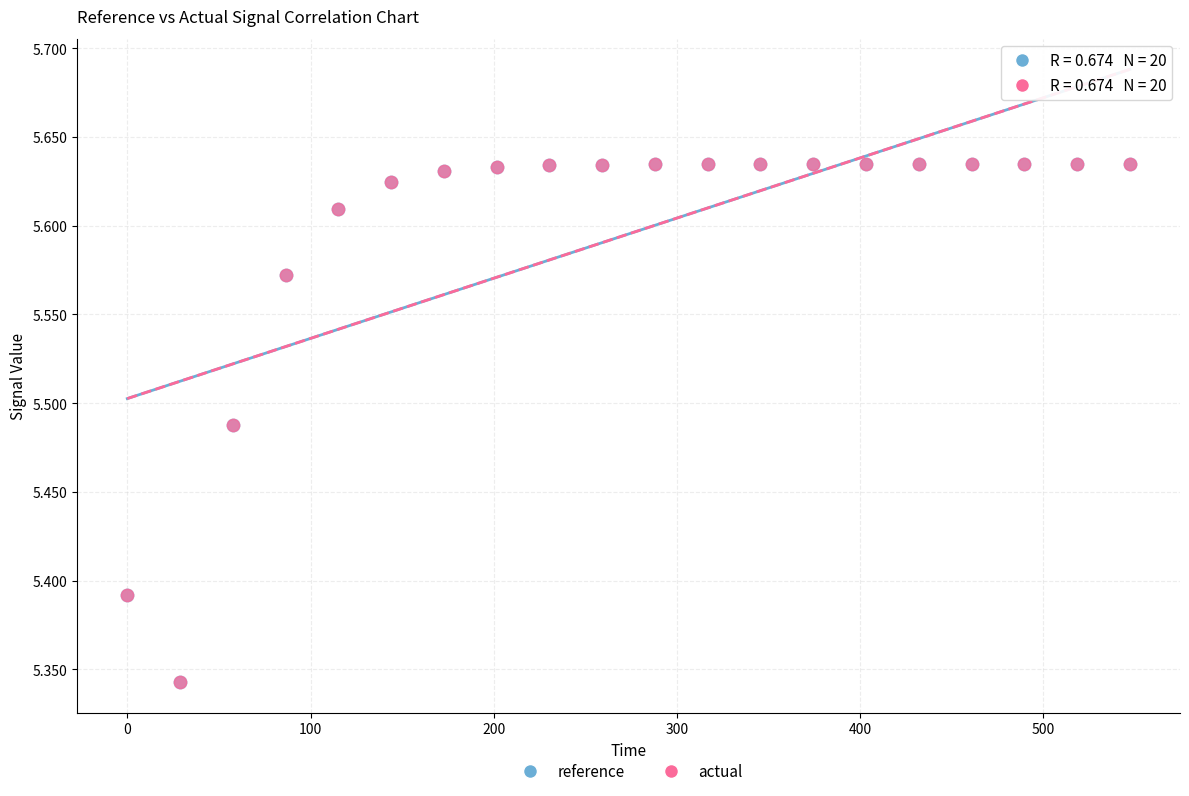

What are all the series names shown in the legend?

reference, actual